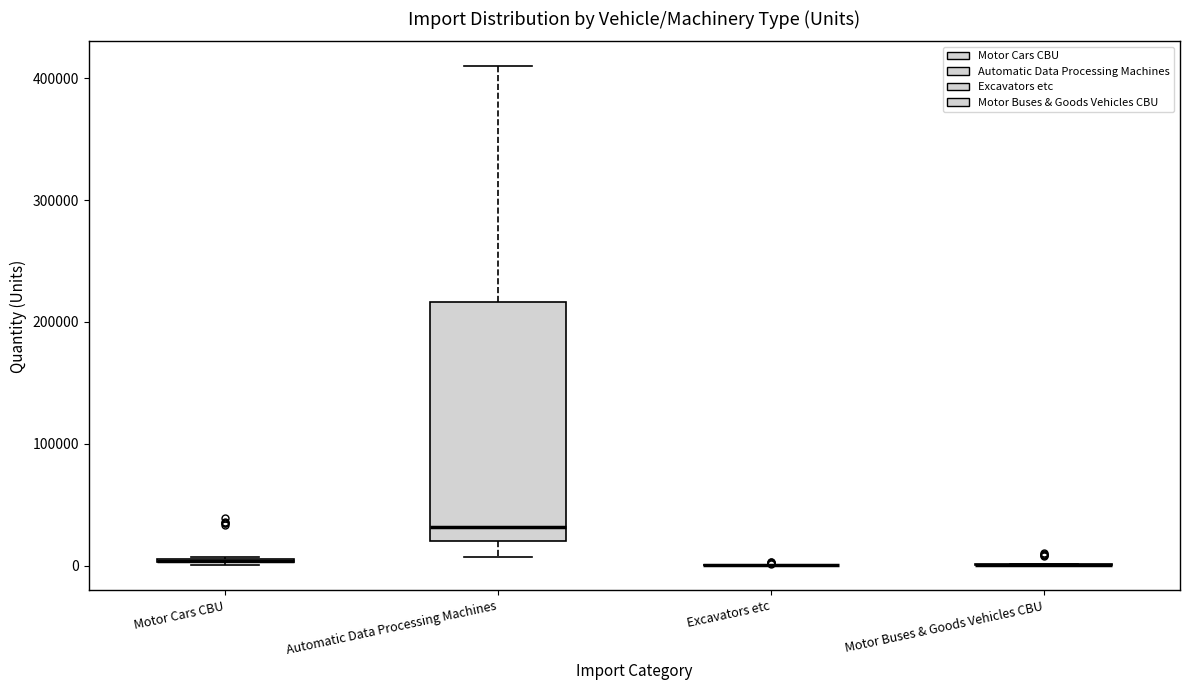

Where does the median line of the box for Automatic Data Processing Machines sit on the y-axis? The values are not printed on the chart, so give them approximately, as read against the axis.

30000